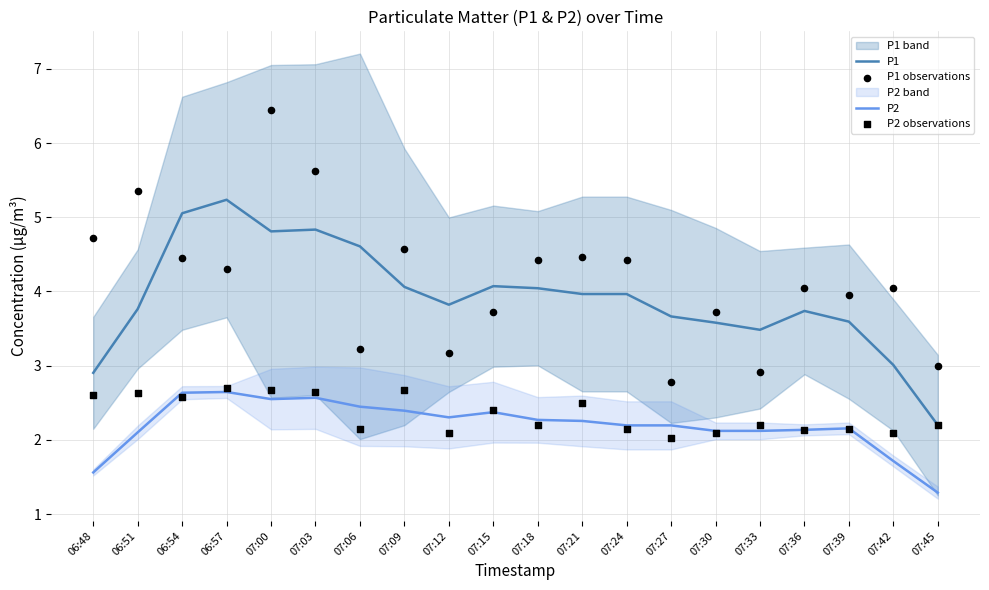

Which series has the widest spread of Y values?

P1 observations